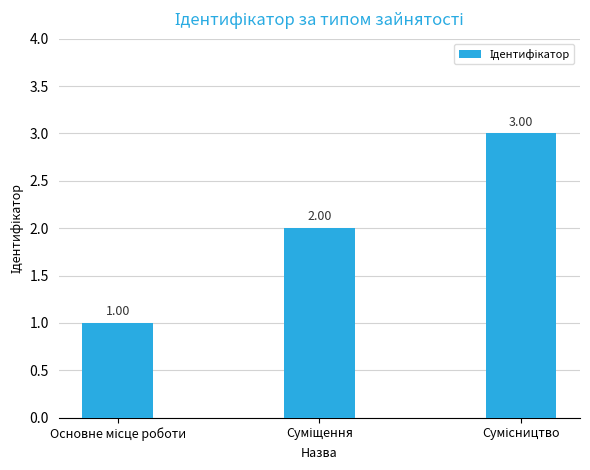

What is the sum of all values?

6